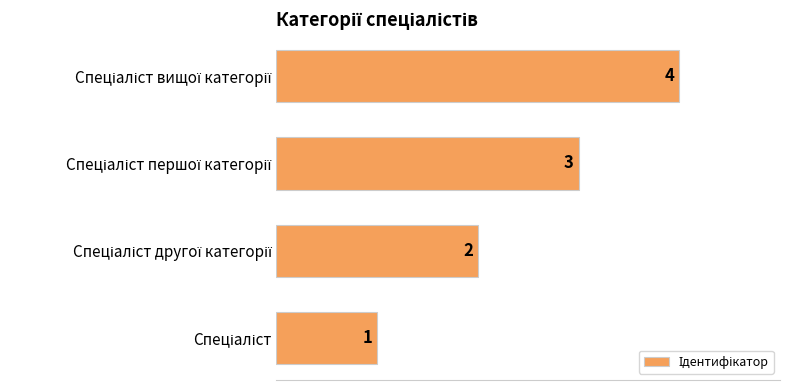

How many data points are less than 3?

2